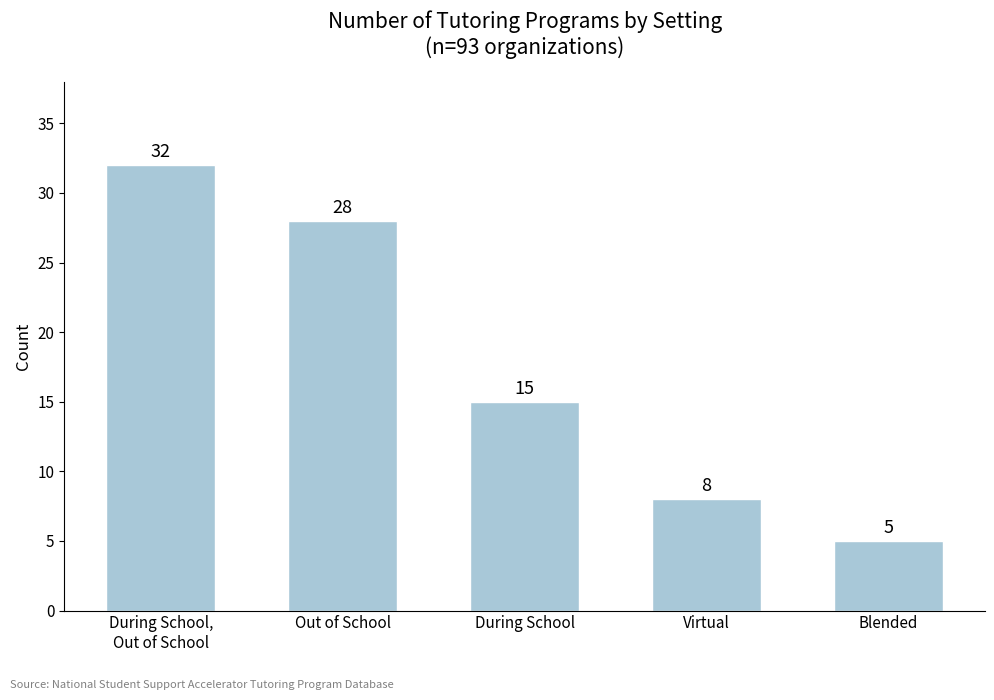

List the labels in order of value, smallest first.

Blended, Virtual, During School, Out of School, During School,
Out of School